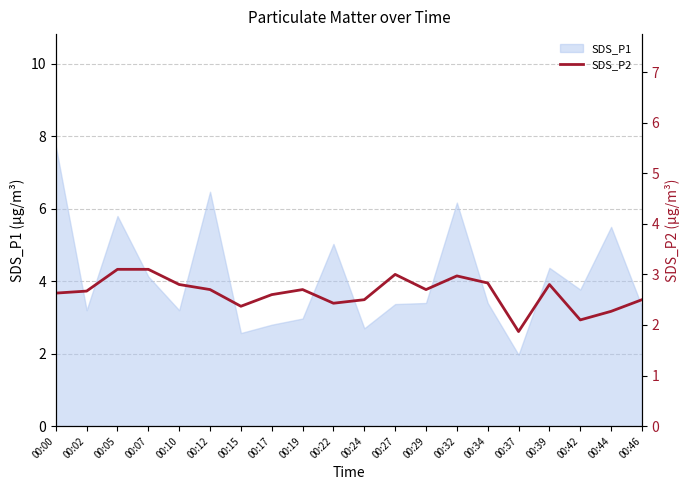

How many lines are shown in the chart?

1